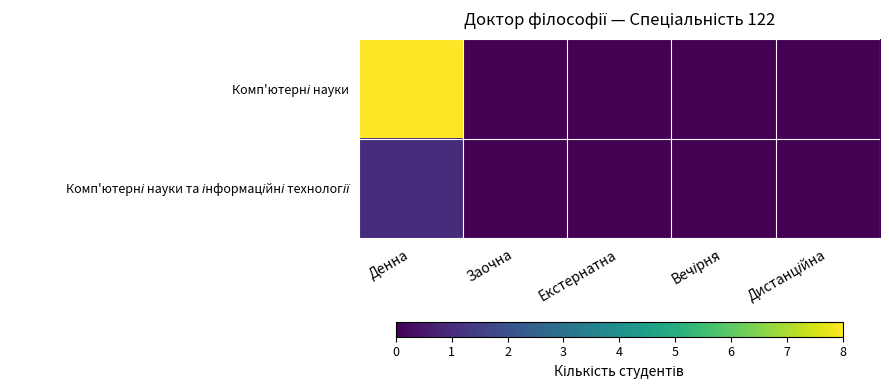

What is the greatest value displayed?

8